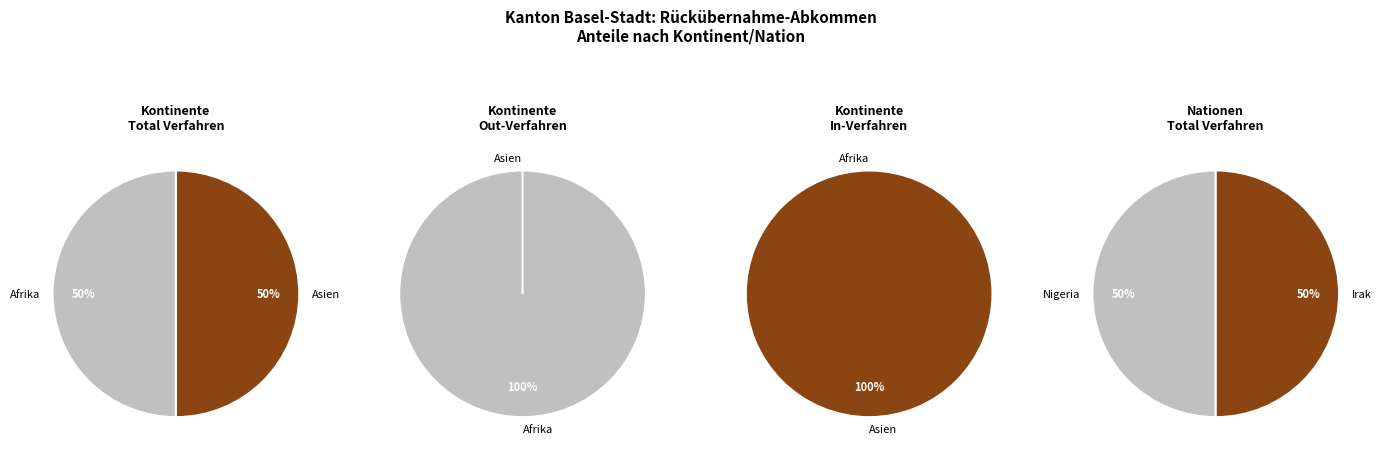

Is there a majority slice in this chart?

Yes